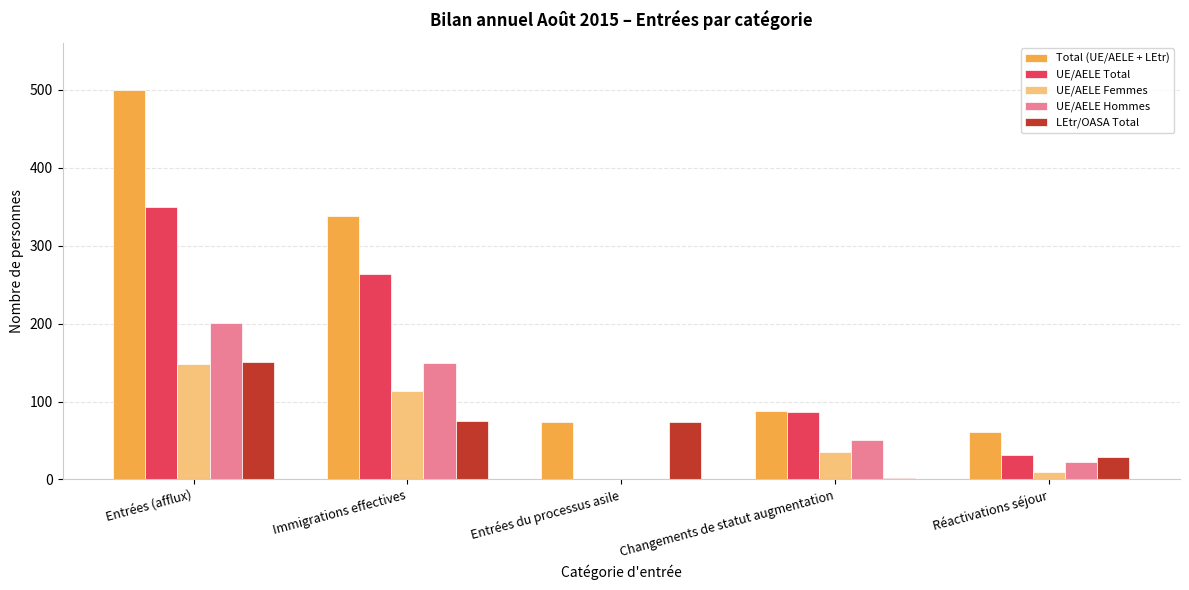

What is the approximate value of Total (UE/AELE + LEtr) at Entrées (afflux)?

500